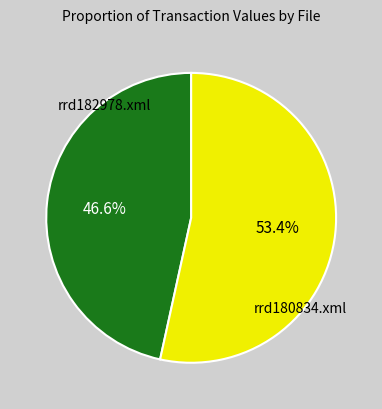

To the nearest percent, what is the difference between the largest and smallest slice percentages?

7%